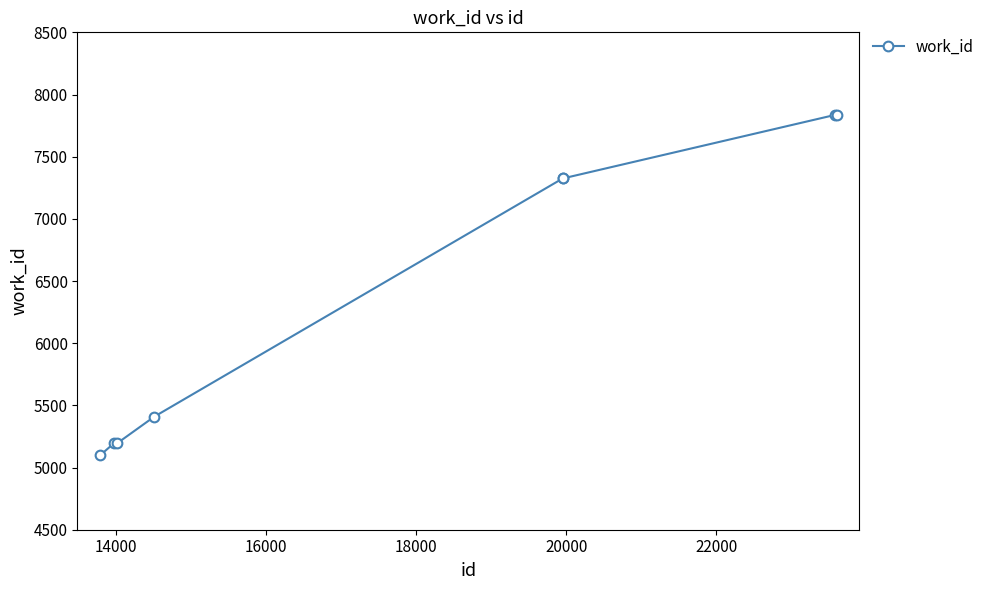

What is the difference between the maximum and minimum values?

2738